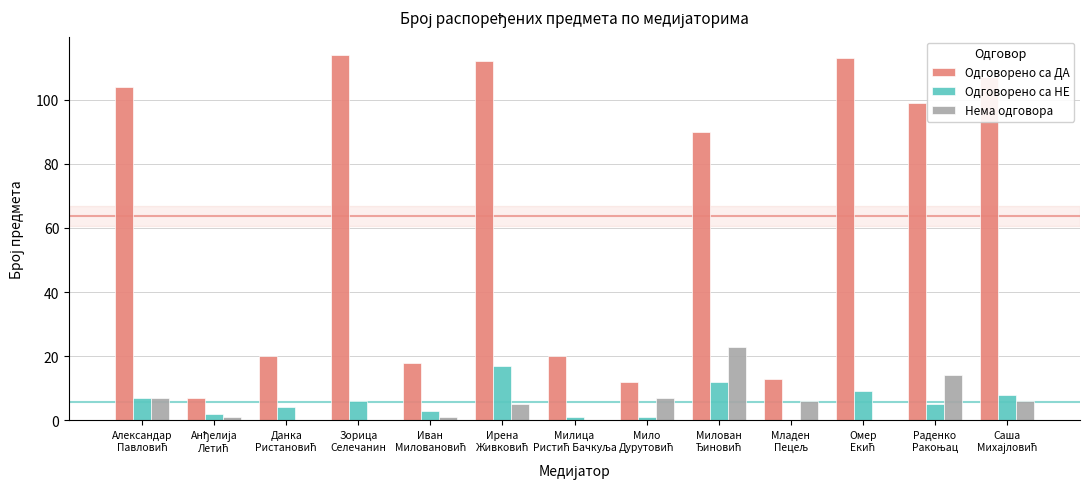

What is the highest value of the Одговорено са ДА series?

114